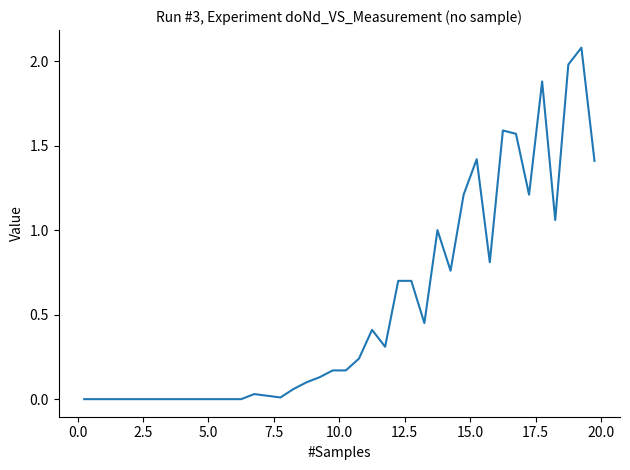

What is the difference between the maximum and minimum values?

2.1